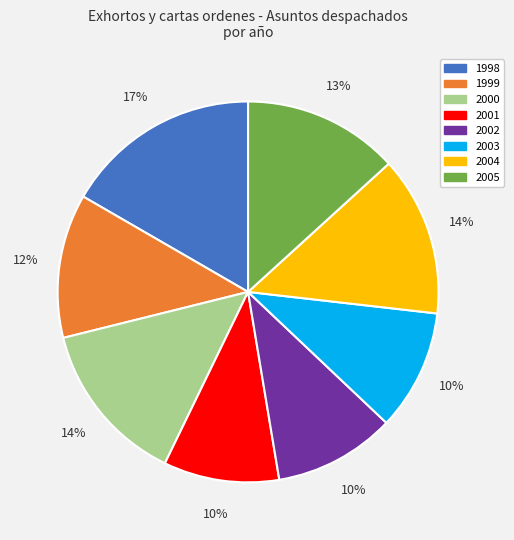

How many slices are in this pie chart?

8